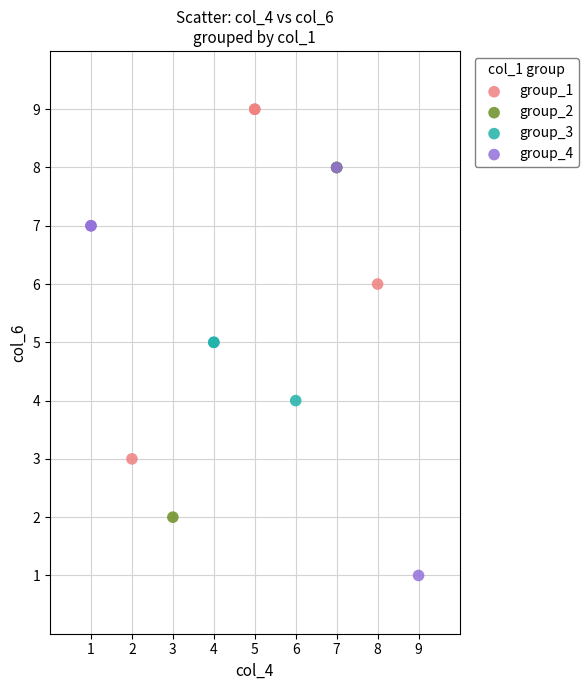

Which series contains the lowest Y value?

group_4